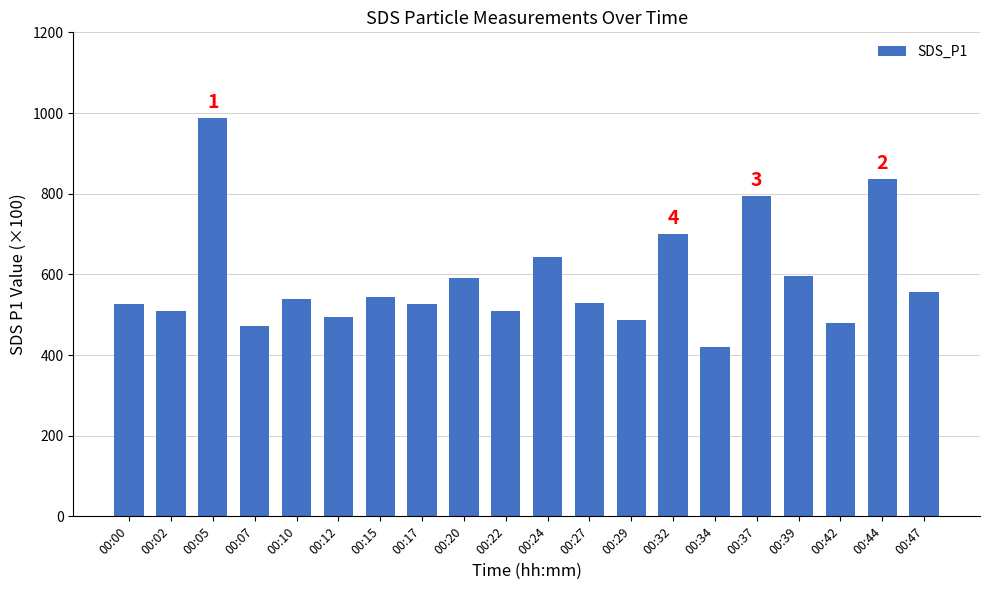

How many values are below 540?

10